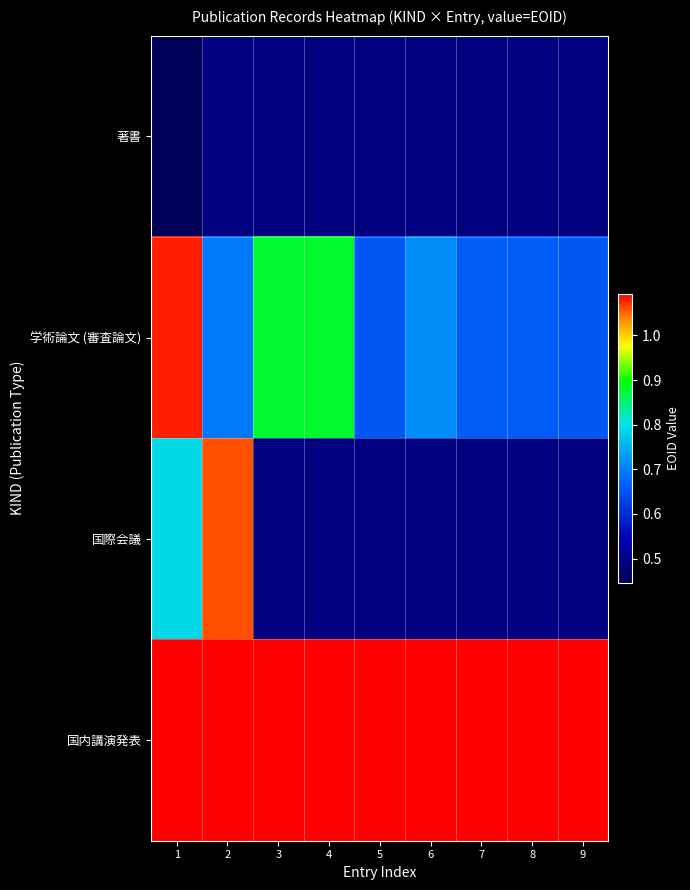

List the labels in order of 国内講演発表 value, smallest first.

9, 8, 7, 6, 5, 4, 3, 2, 1